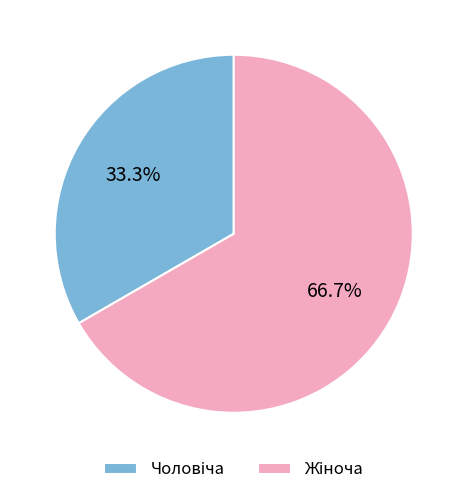

What is the largest slice in the pie chart?

Жіноча